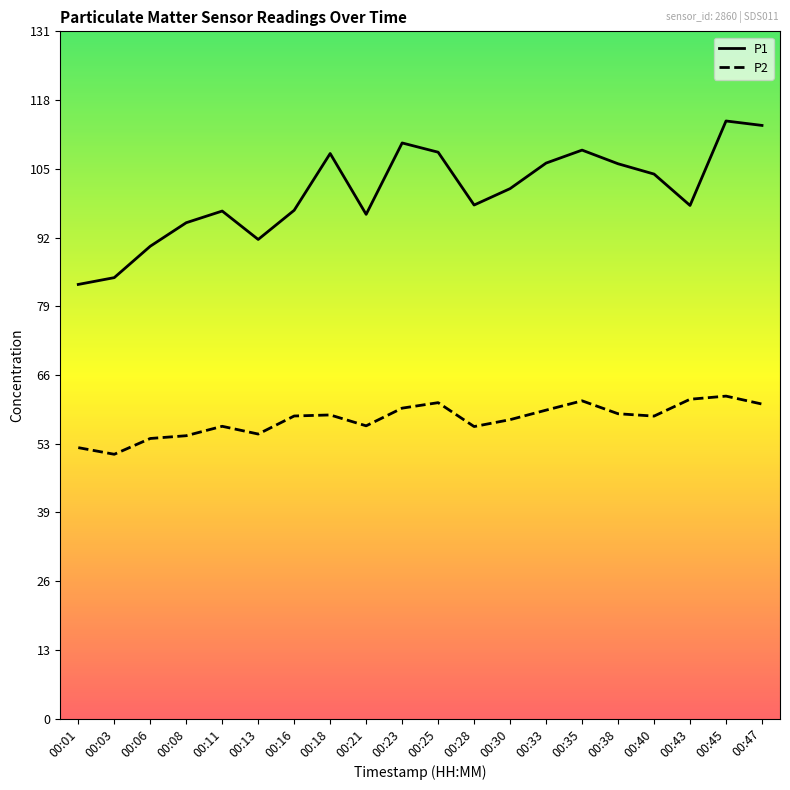

What is the total value across all series at 00:11?

152.9